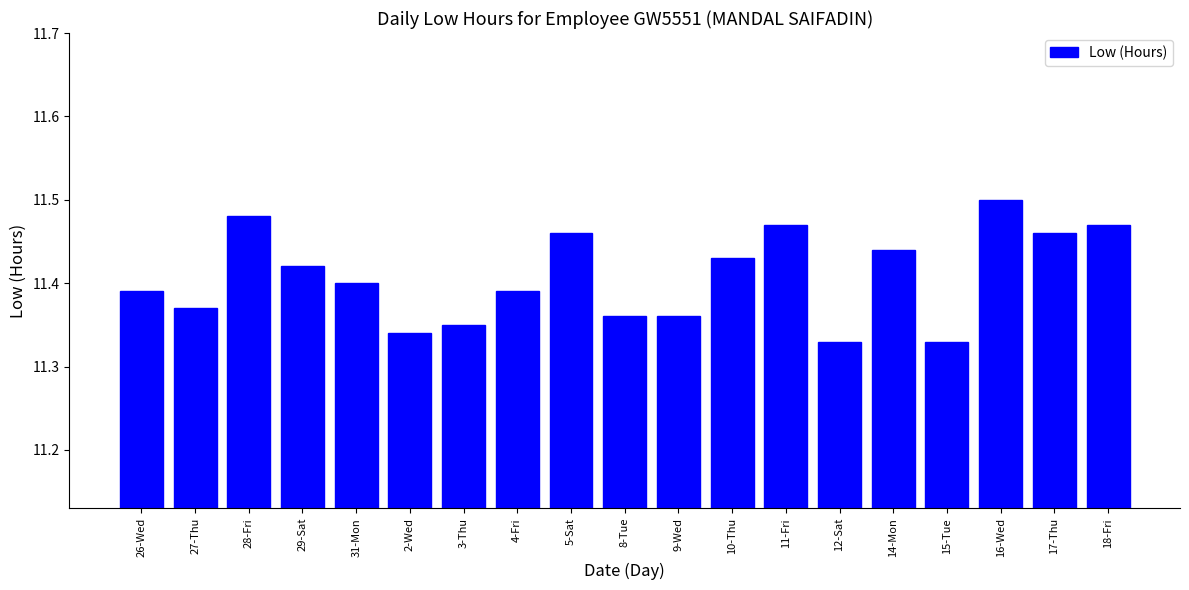

Count the values in the range 11 to 12.

19